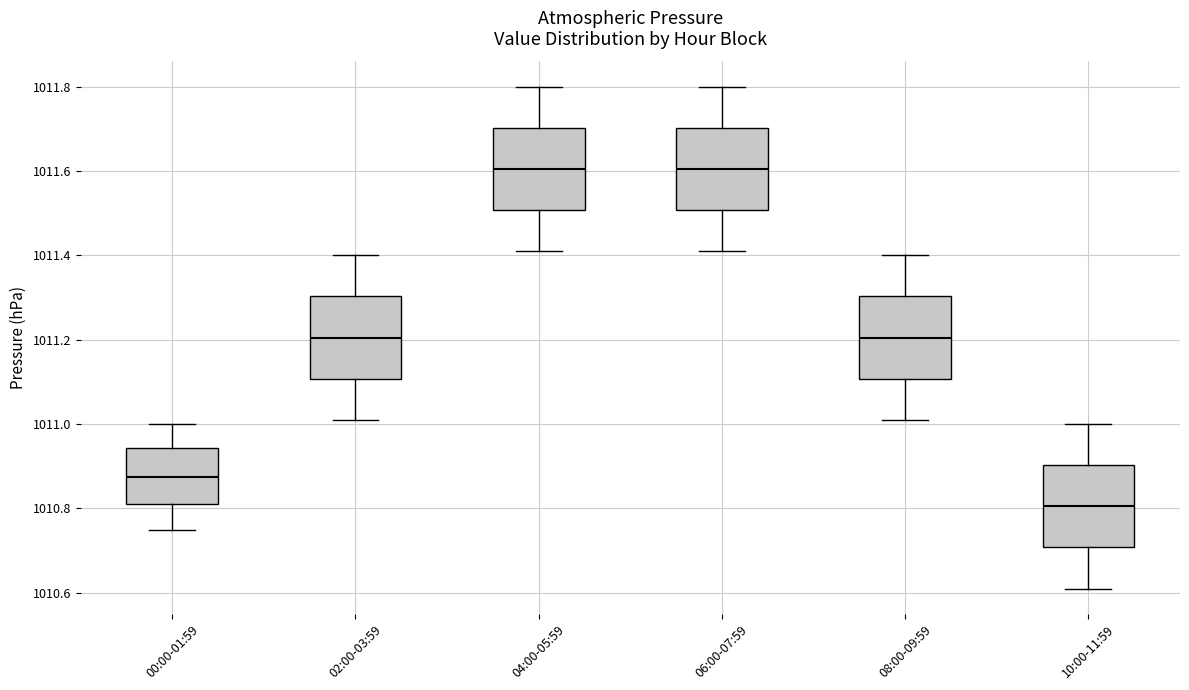

Reading left to right, read every box against the y-axis: the position of its median line, the range the box covers, and the ends of its whiskers. The values are not printed on the chart, so give them approximately, as read against the axis.

00:00-01:59: median 1010.88, box 1010.82 to 1010.94, whiskers 1010.76 to 1011.00
02:00-03:59: median 1011.20, box 1011.10 to 1011.30, whiskers 1011.02 to 1011.40
04:00-05:59: median 1011.60, box 1011.50 to 1011.70, whiskers 1011.42 to 1011.80
06:00-07:59: median 1011.60, box 1011.50 to 1011.70, whiskers 1011.42 to 1011.80
08:00-09:59: median 1011.20, box 1011.10 to 1011.30, whiskers 1011.02 to 1011.40
10:00-11:59: median 1010.80, box 1010.70 to 1010.90, whiskers 1010.62 to 1011.00